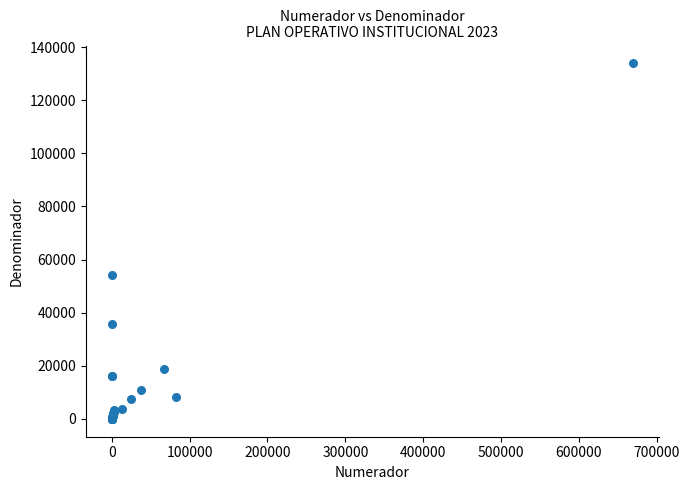

What Y value in the scatter plot is closest to 66941?

54254.0